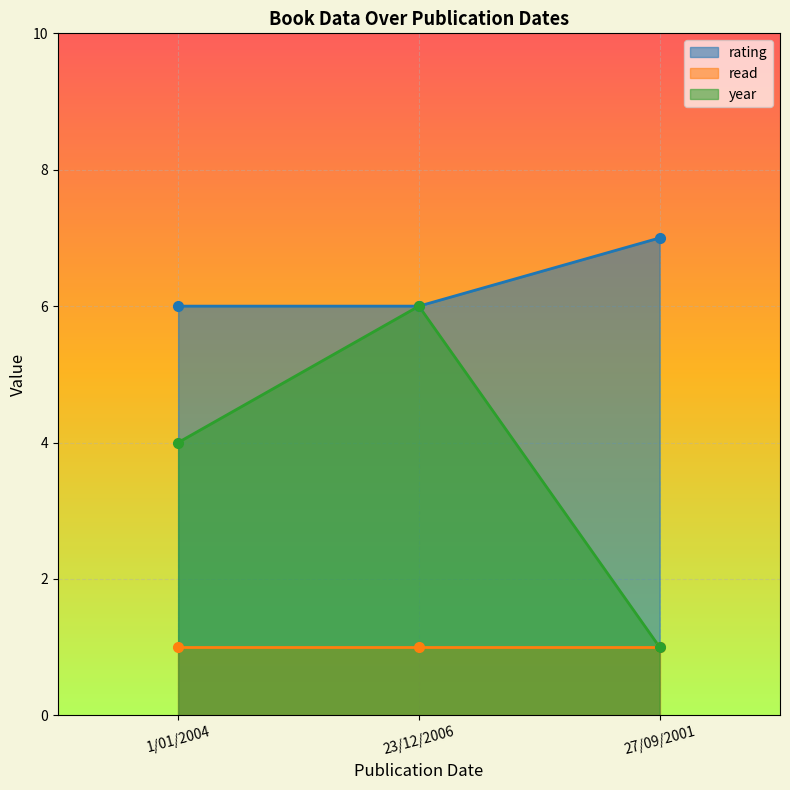

What is the maximum value for year?

6